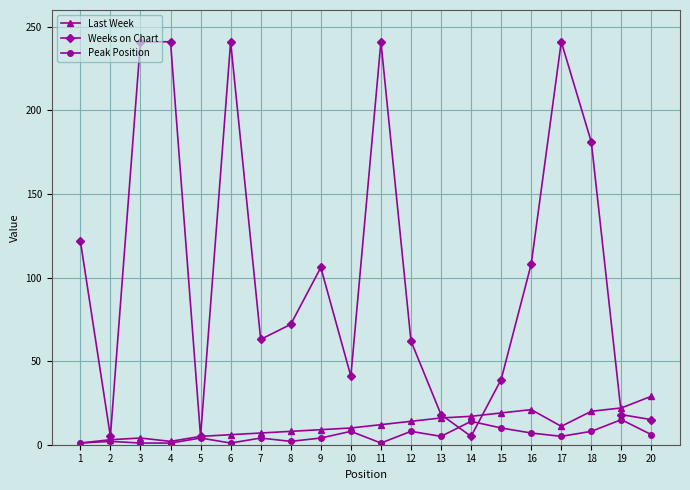

What is the maximum value shown in the chart?

241